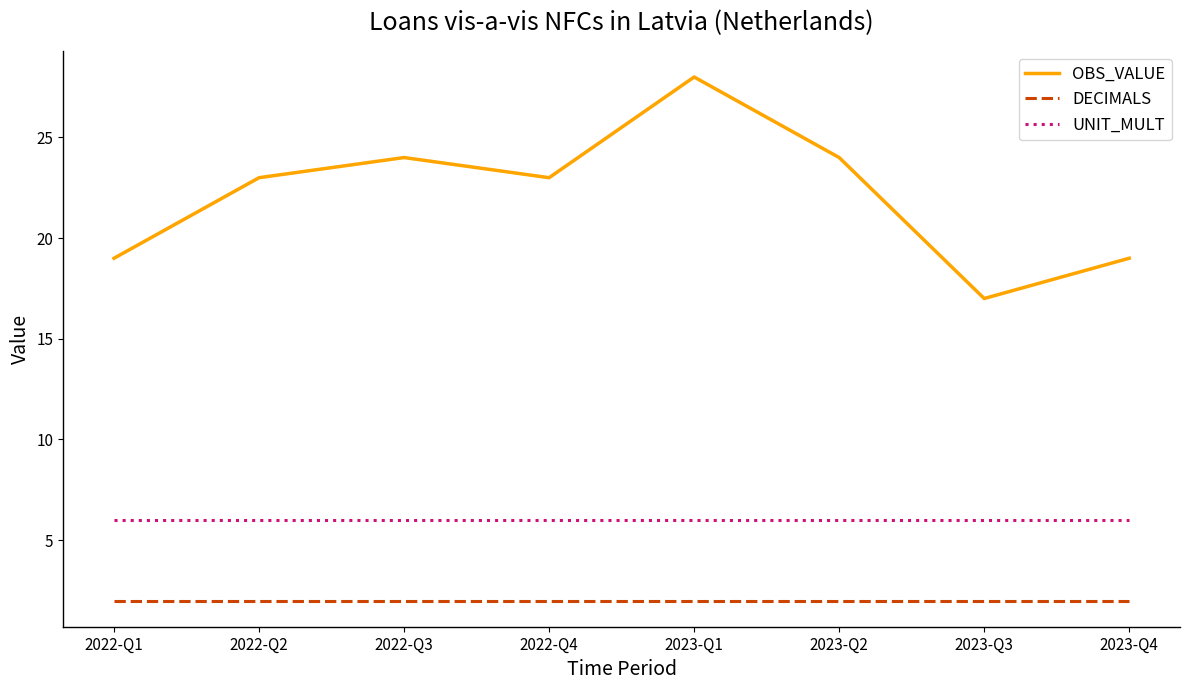

What are all the series names shown in the legend?

OBS_VALUE, DECIMALS, UNIT_MULT